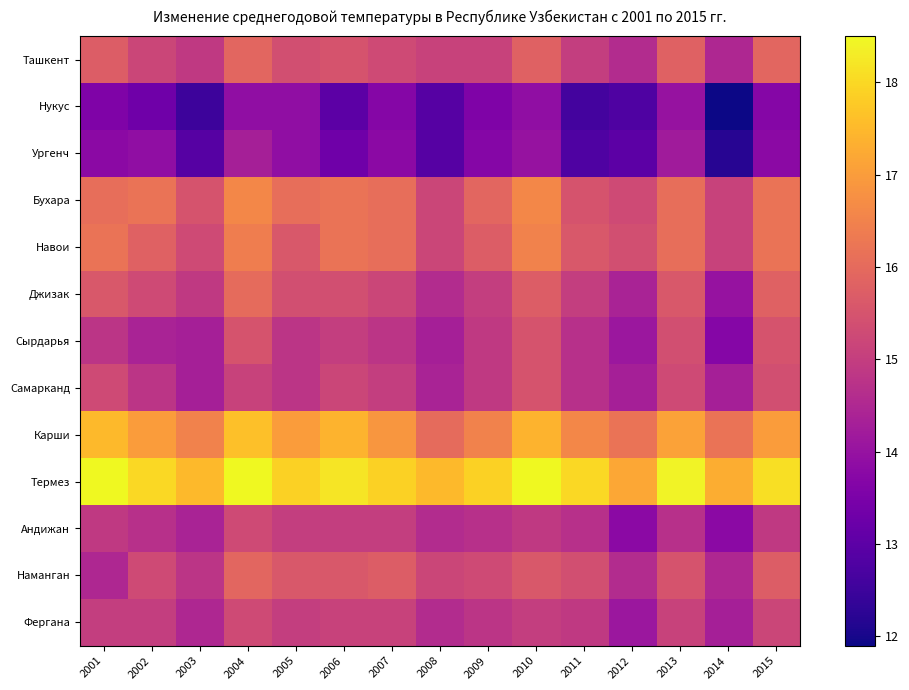

Between 2007 and 2012, which series saw the biggest shift?

Андижан